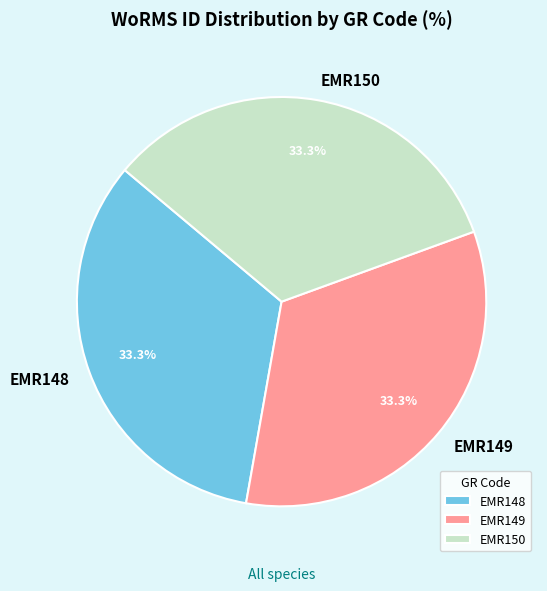

What is the ratio of the value at EMR150 to the value at EMR148?

1.0